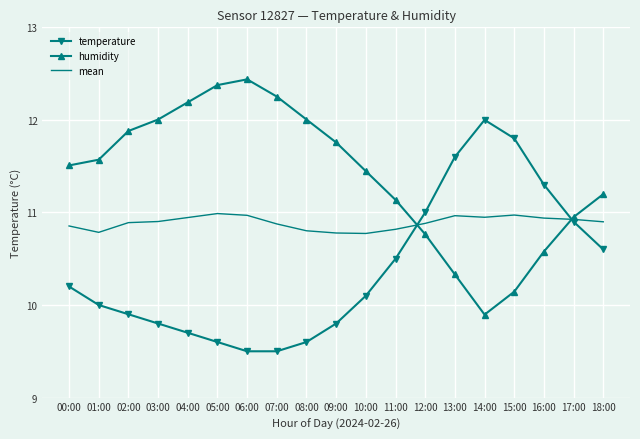

What are all the series names shown in the legend?

temperature, humidity, mean